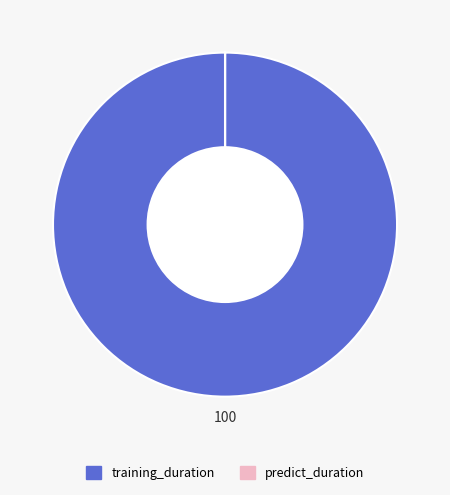

True or false: training_duration accounts for 100% of the total.

True